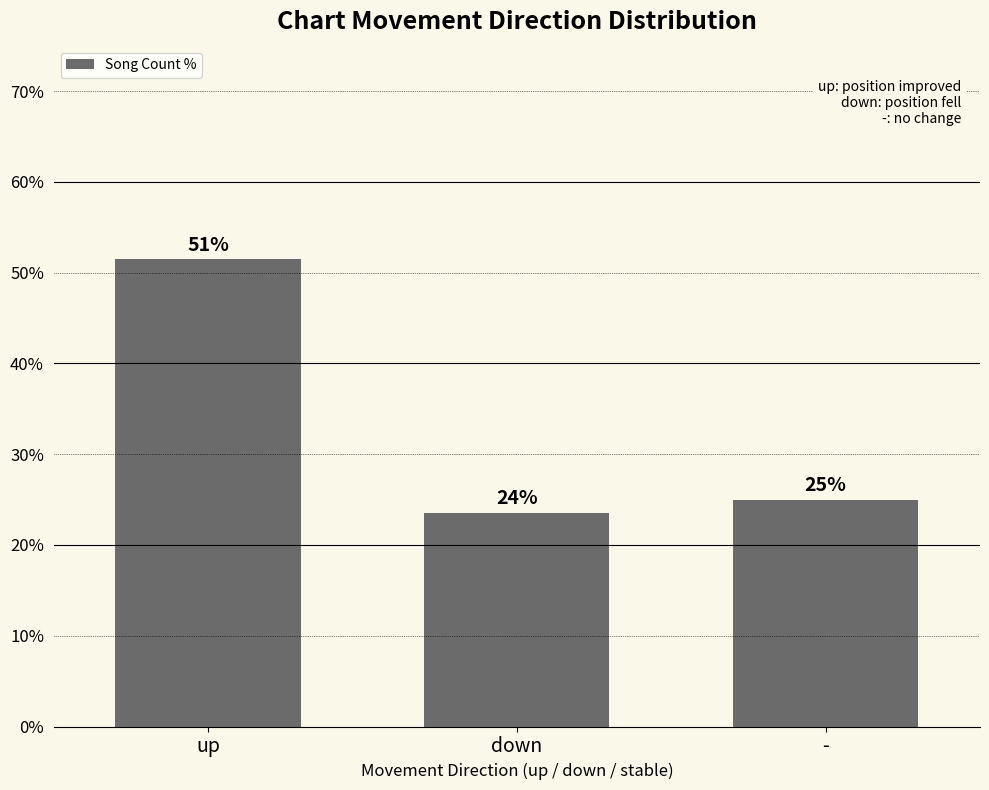

How many bars are there in total?

3